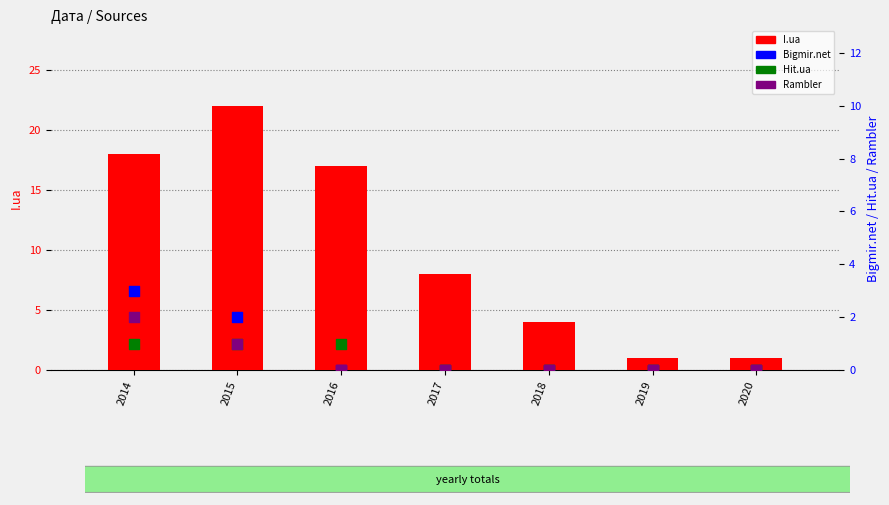

Which series has the largest Y range (max minus min)?

I.ua